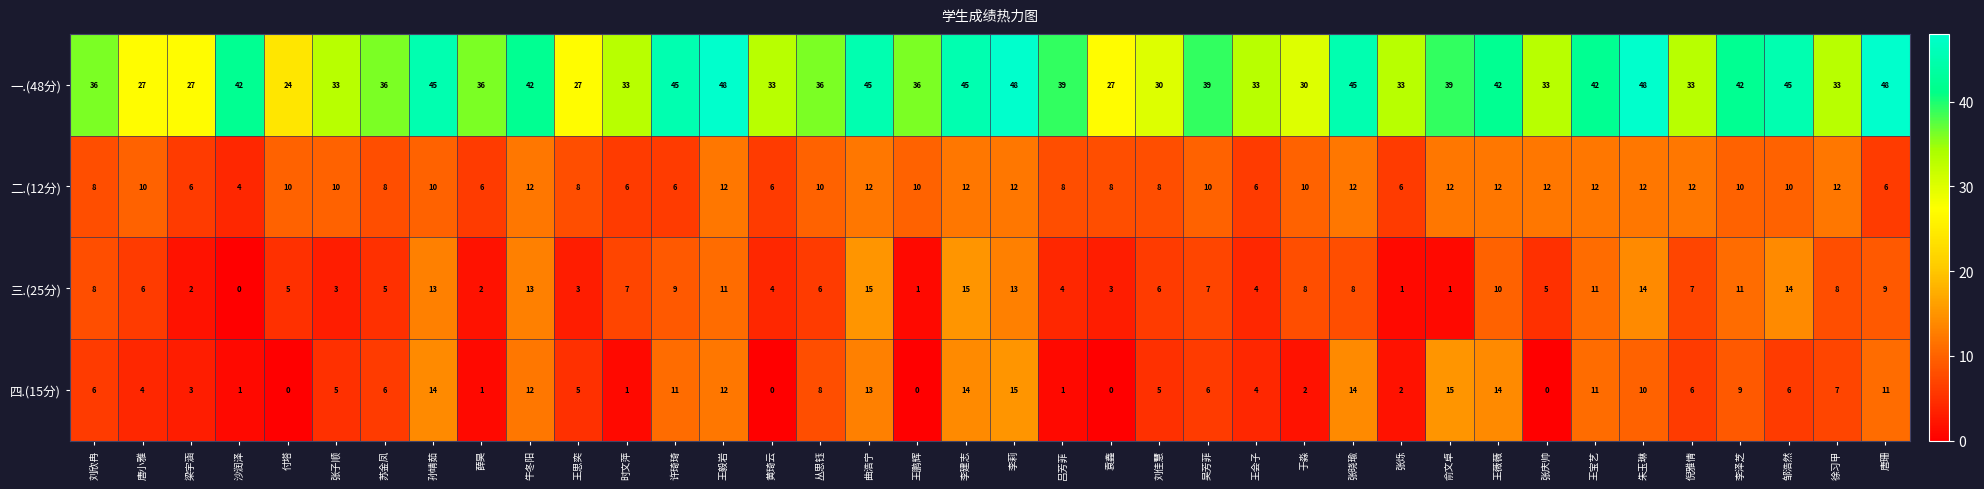

What is the spread (max minus min) of values at 倪雅情?

27